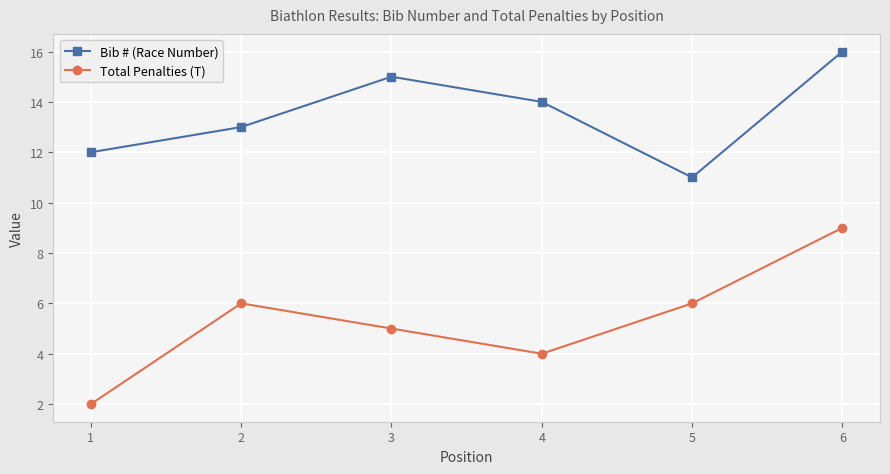

Which series has the largest total across all categories?

Bib # (Race Number)